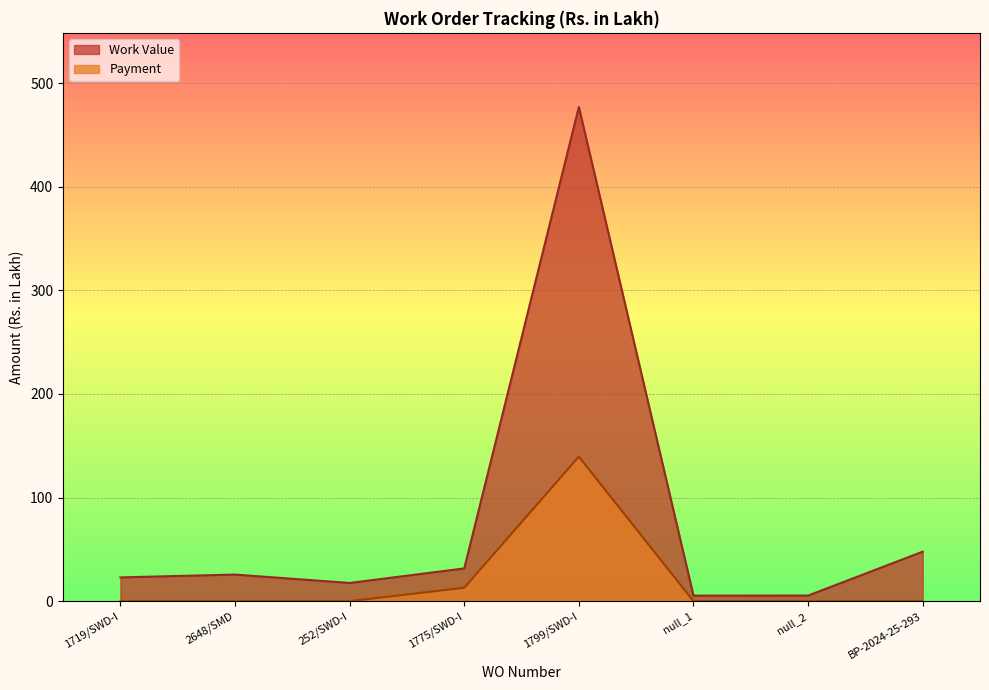

The Work Value series shows 31.6 at 1775/SWD-I. True or false?

True